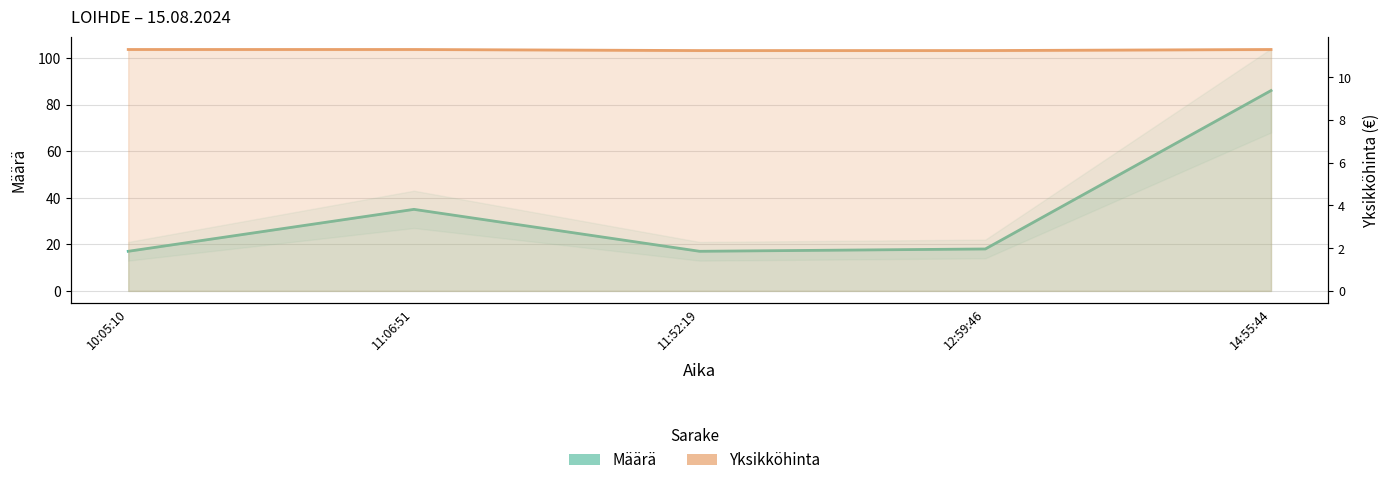

True or false: Yksikköhinta and Määrä cross at least once.

False